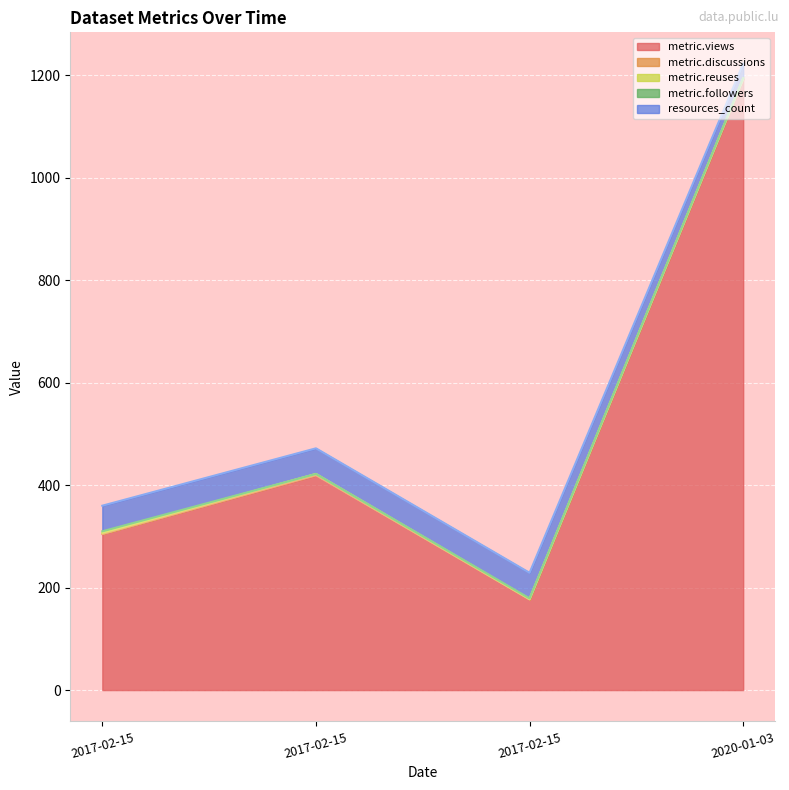

Rank the series at 2017-02-15 from highest to lowest value.

metric.views, resources_count, metric.followers, metric.reuses, metric.discussions